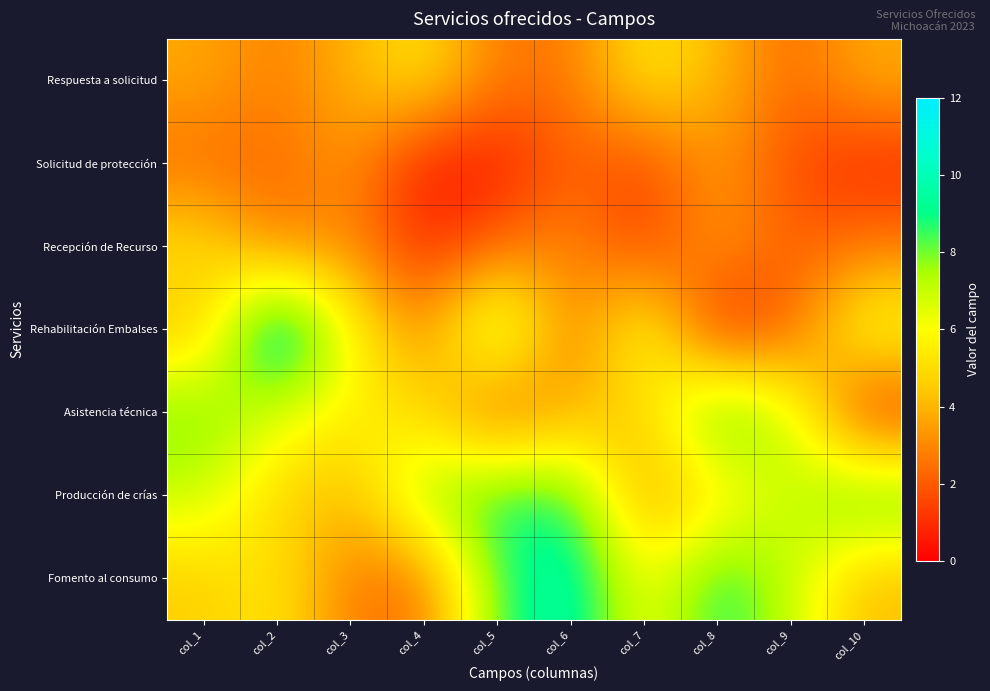

How many series are shown in this chart?

7